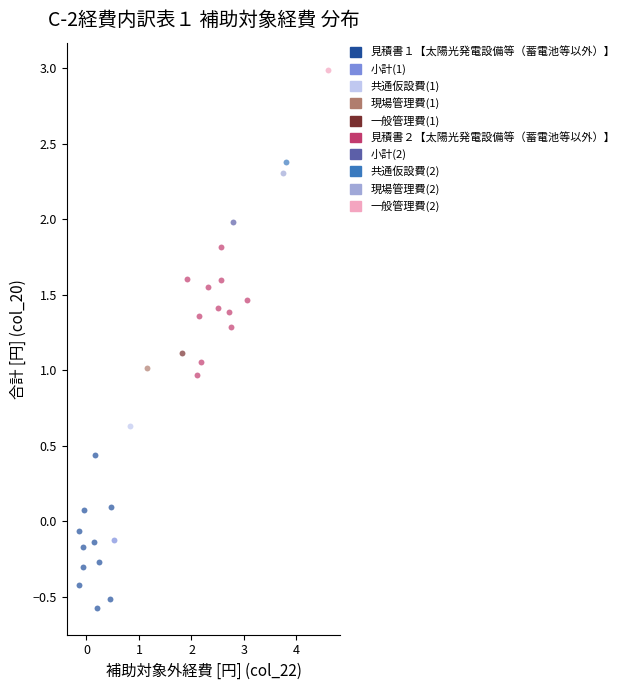

What are all the series names shown in the legend?

見積書１【太陽光発電設備等（蓄電池等以外）】, 小計(1), 共通仮設費(1), 現場管理費(1), 一般管理費(1), 見積書２【太陽光発電設備等（蓄電池等以外）】, 小計(2), 共通仮設費(2), 現場管理費(2), 一般管理費(2)